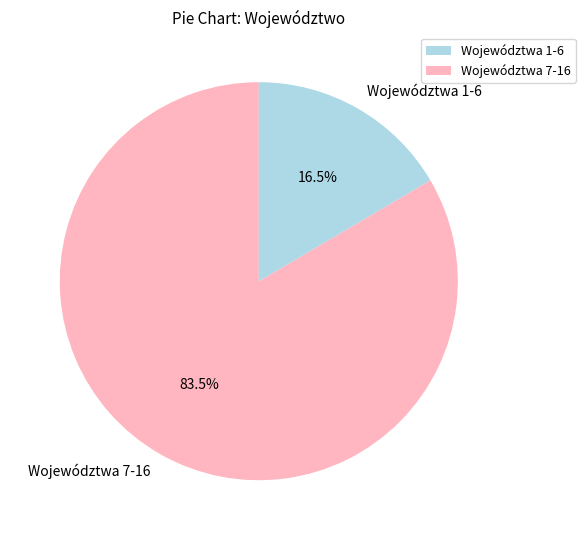

Count the number of slices in the pie.

2